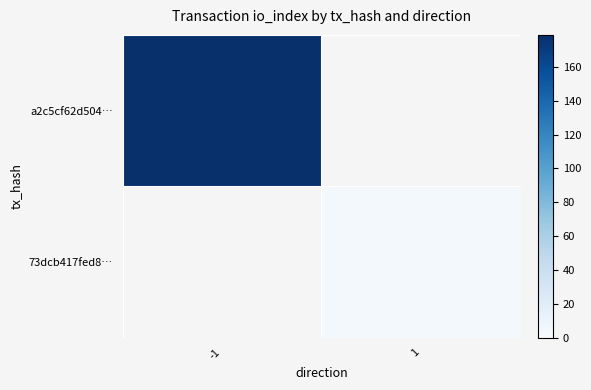

How many positive values does the 73dcb417fed8… series have?

1